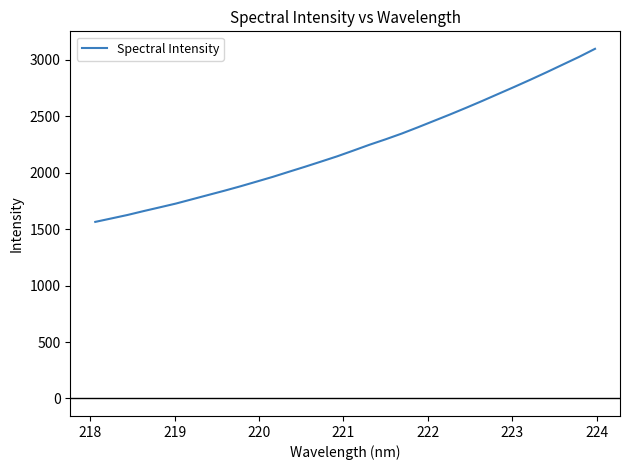

What is the greatest value displayed?

3097.6